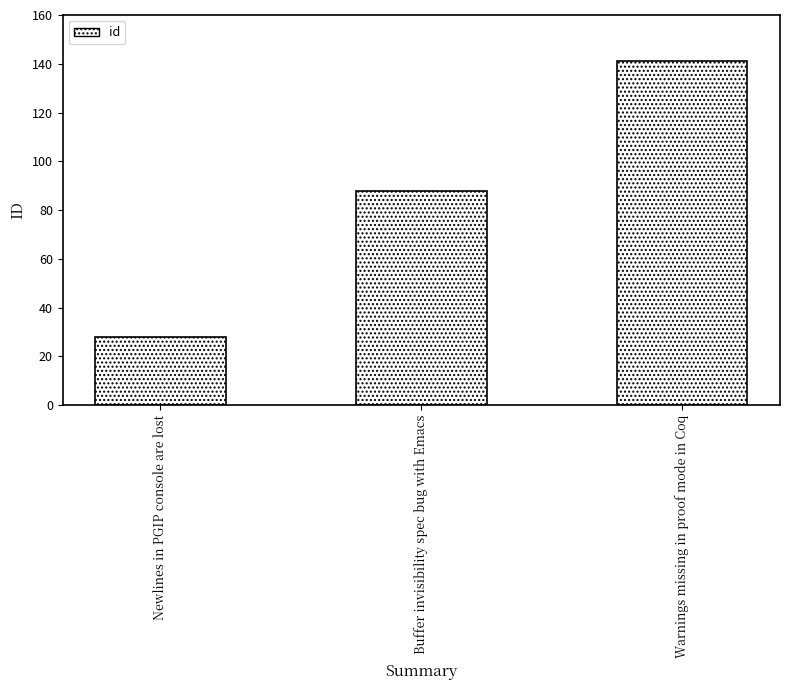

How many values are between 28 and 141?

3